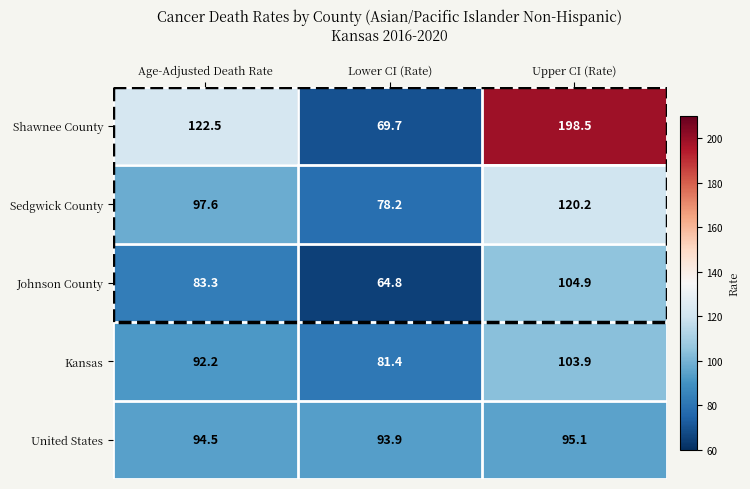

The Shawnee County series shows 198.5 at Upper CI (Rate). True or false?

True